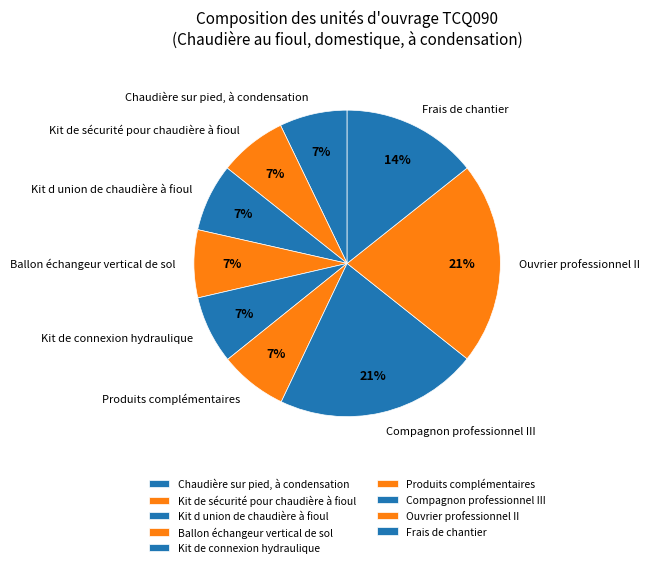

Is it true that Frais de chantier is 27% of the pie?

False